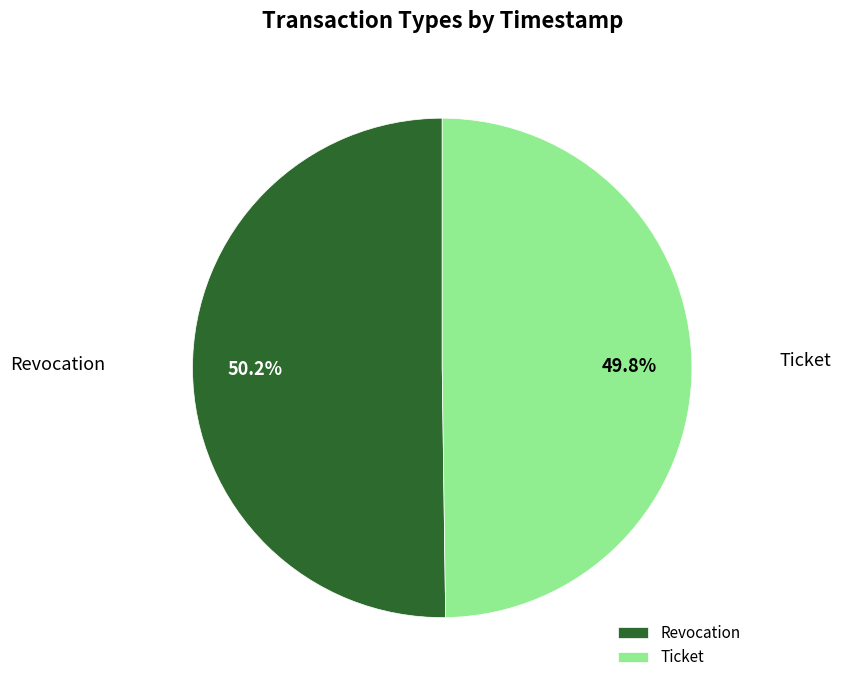

Is there any slice that represents more than half of the pie?

Yes